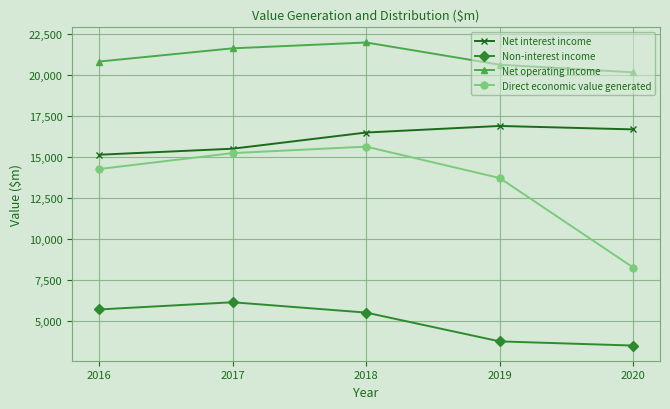

In Non-interest income, how many points are higher than both neighbors (excluding endpoints)?

1